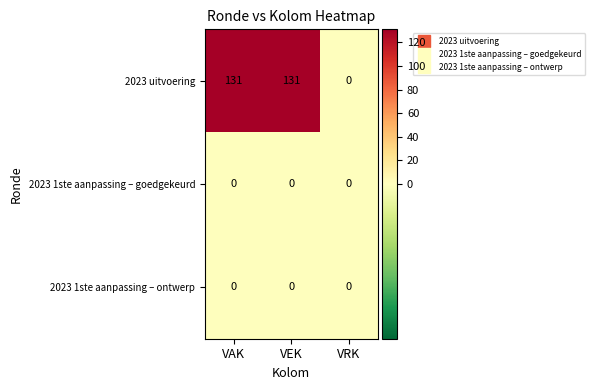

Which series has the largest total across all categories?

2023 uitvoering